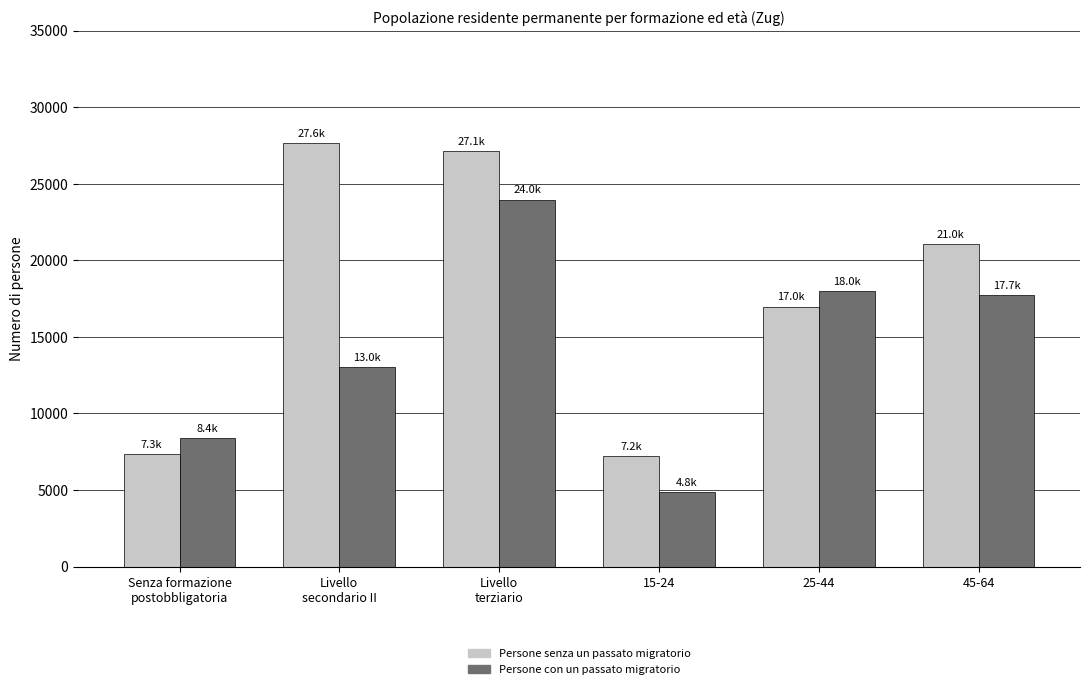

How many series are shown in this chart?

2